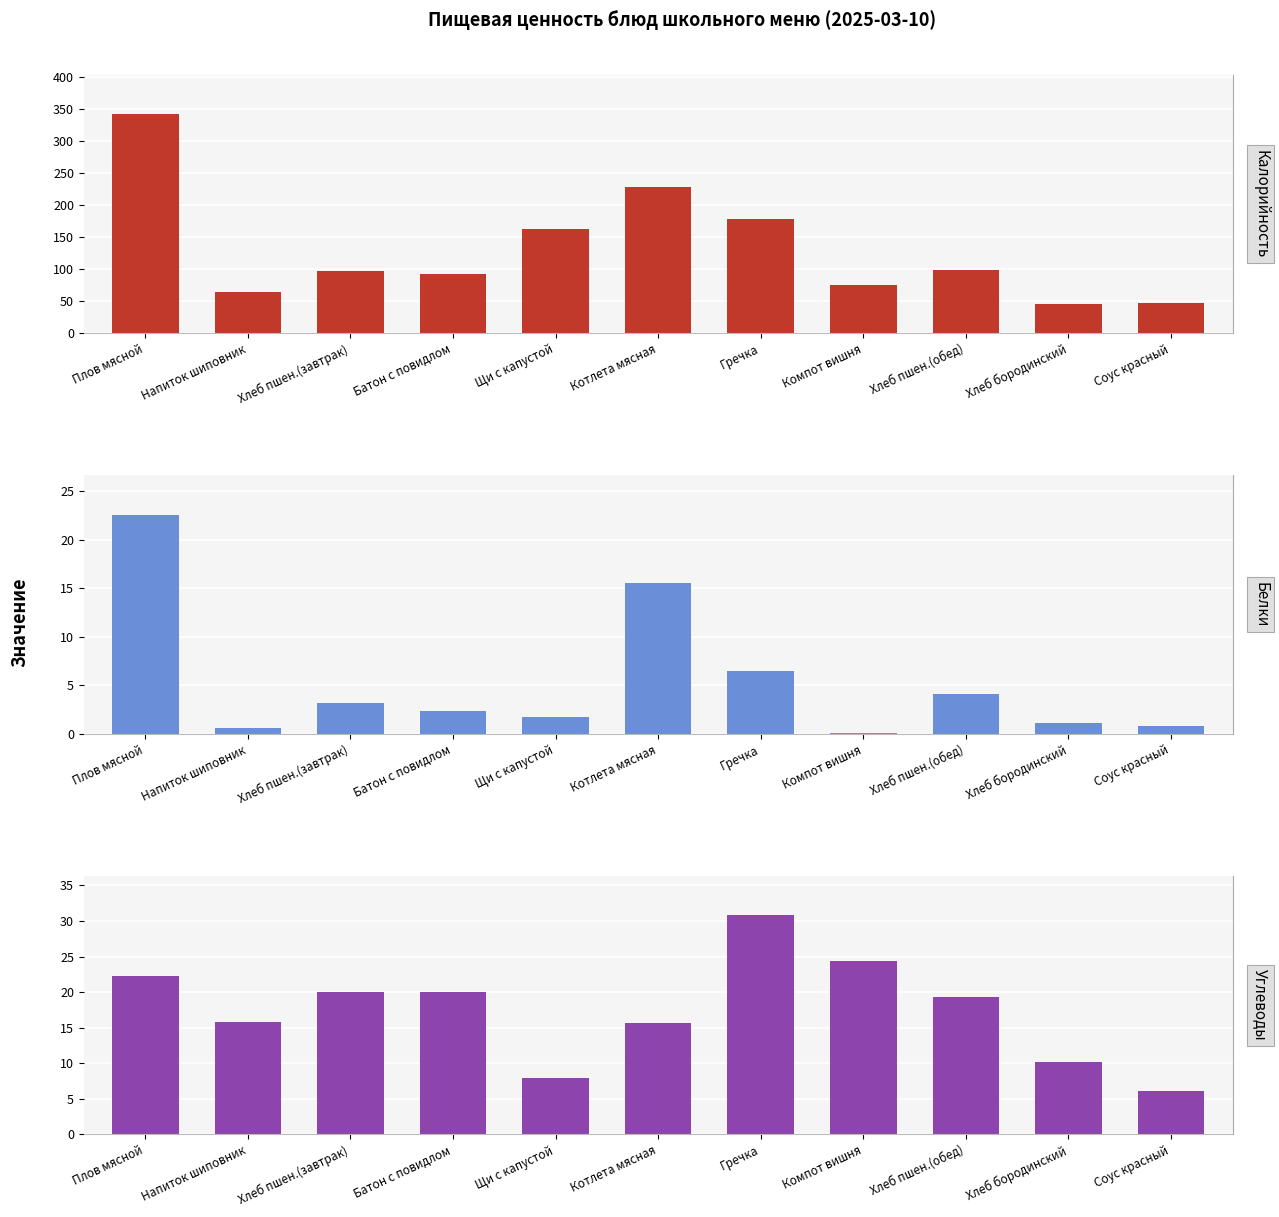

What is the spread (max minus min) of values at Гречка?

171.1